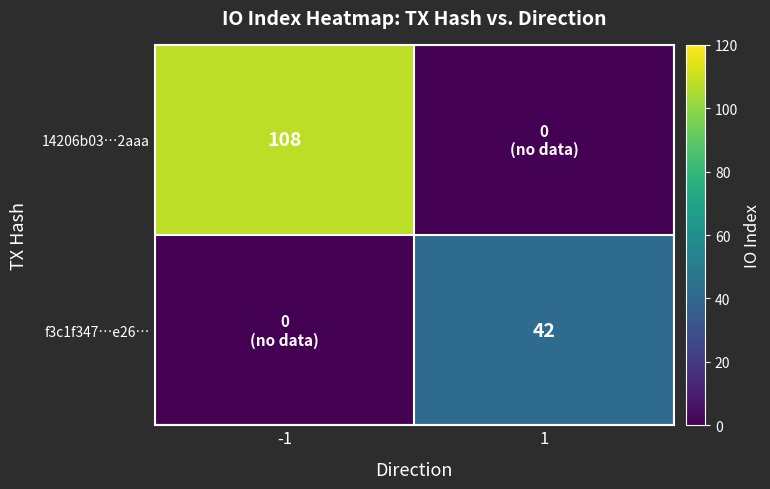

Is it true that f3c1f347…e26… equals 72.5 at 1?

False